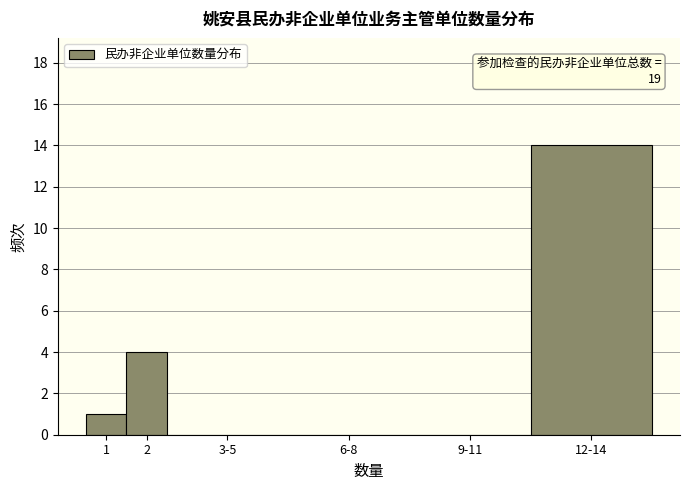

Reading right to left, transcribe all the data shown in this chart.

12-14=14	9-11=0	6-8=0	3-5=0	2=4	1=1